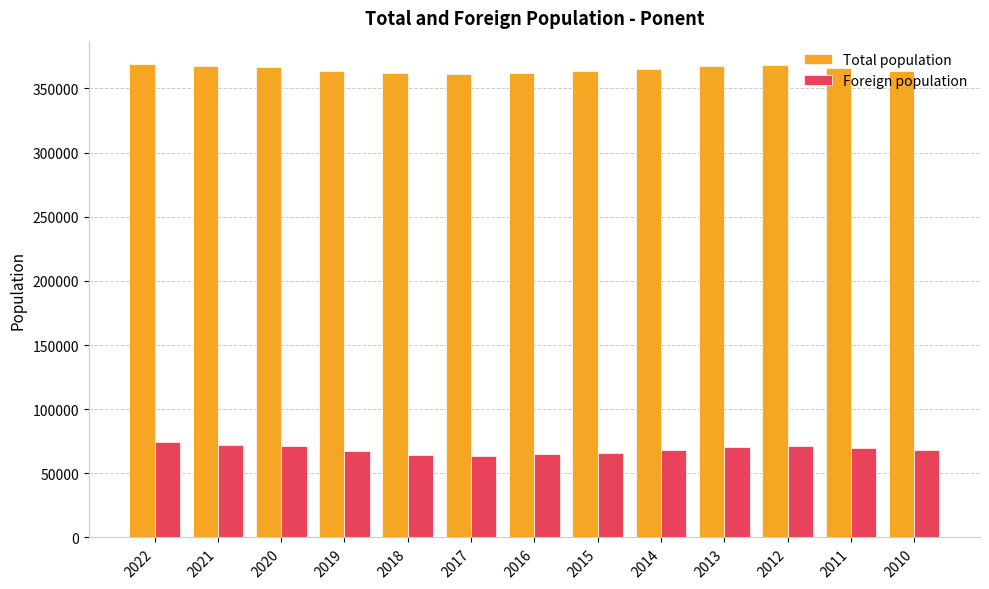

What are all the series names shown in the legend?

Total population, Foreign population